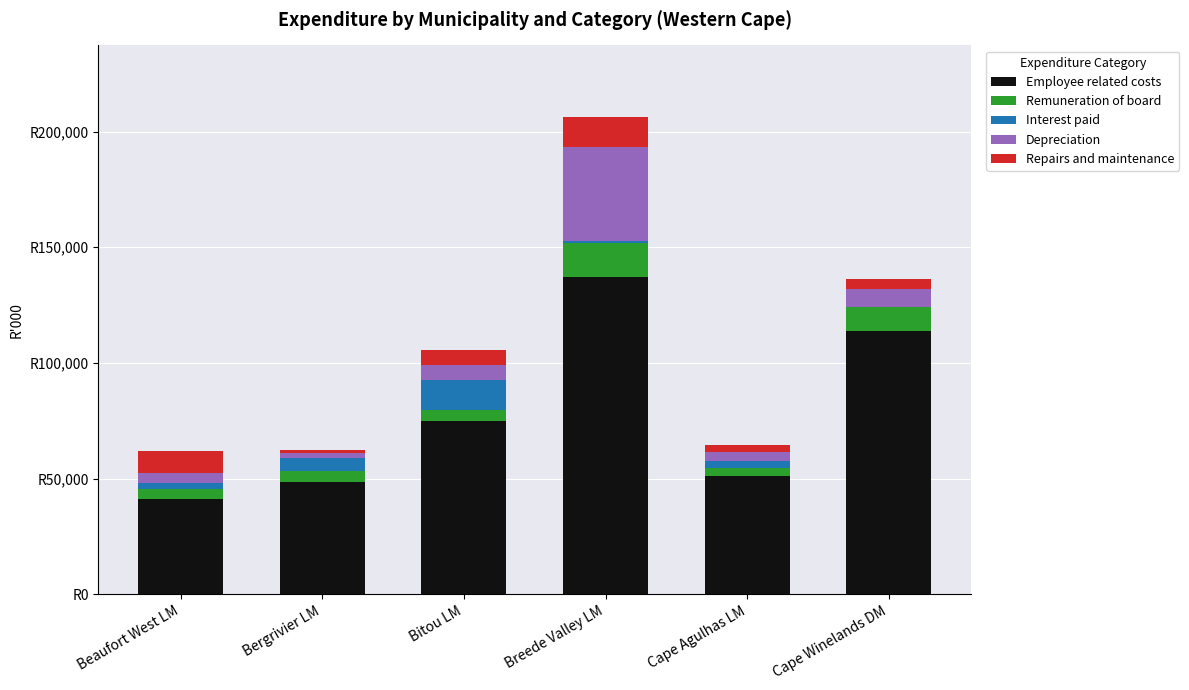

What are all the series names shown in the legend?

Employee related costs, Remuneration of board, Interest paid, Depreciation, Repairs and maintenance